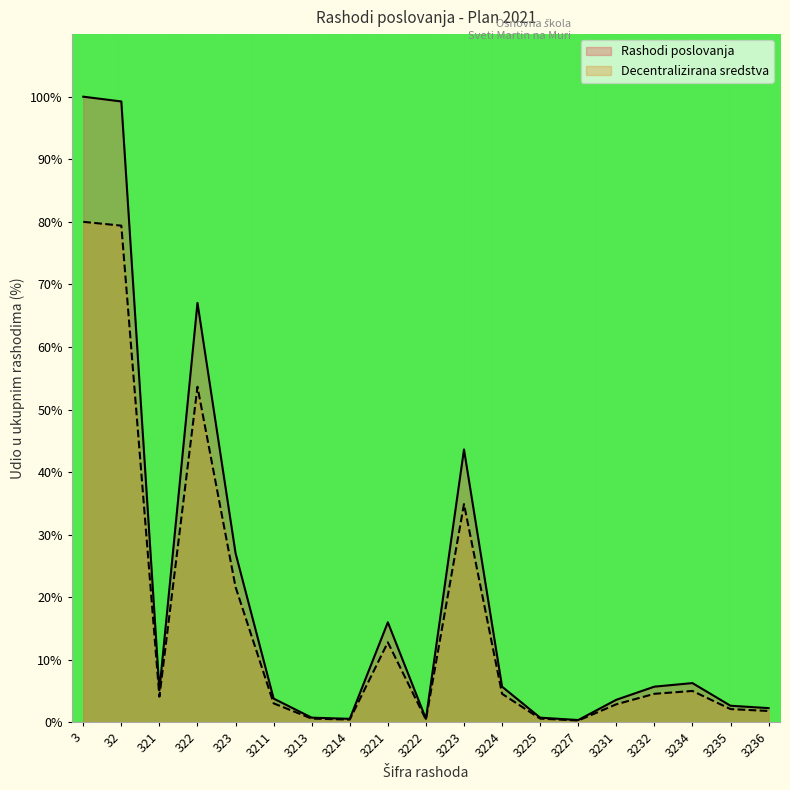

At how many categories does at least one series exceed 0?

19